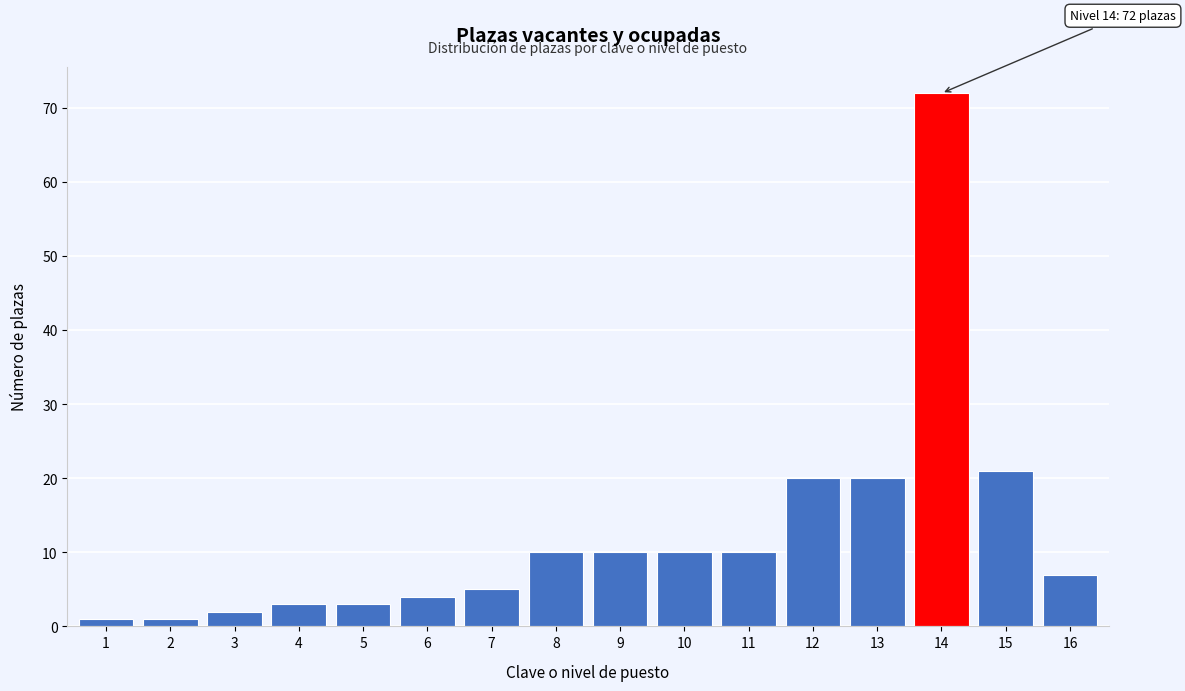

Reading left to right, what are all the values shown in this chart?

1	1	2	3	3	4	5	10	10	10	10	20	20	72	21	7